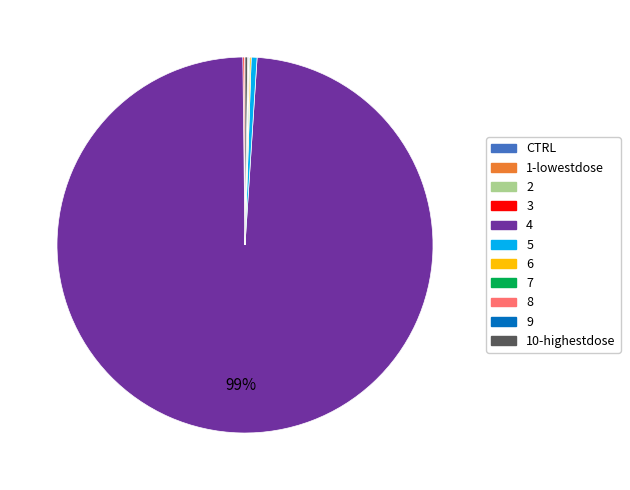

Which category has the biggest portion of the pie?

4